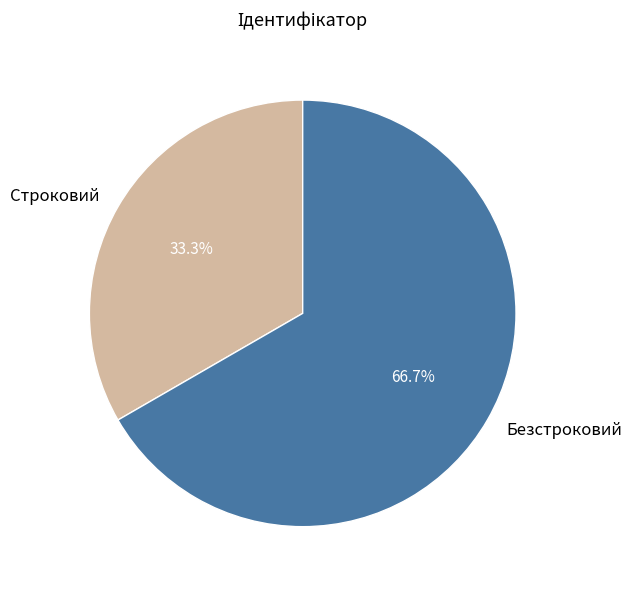

Is there any slice that represents more than half of the pie?

Yes